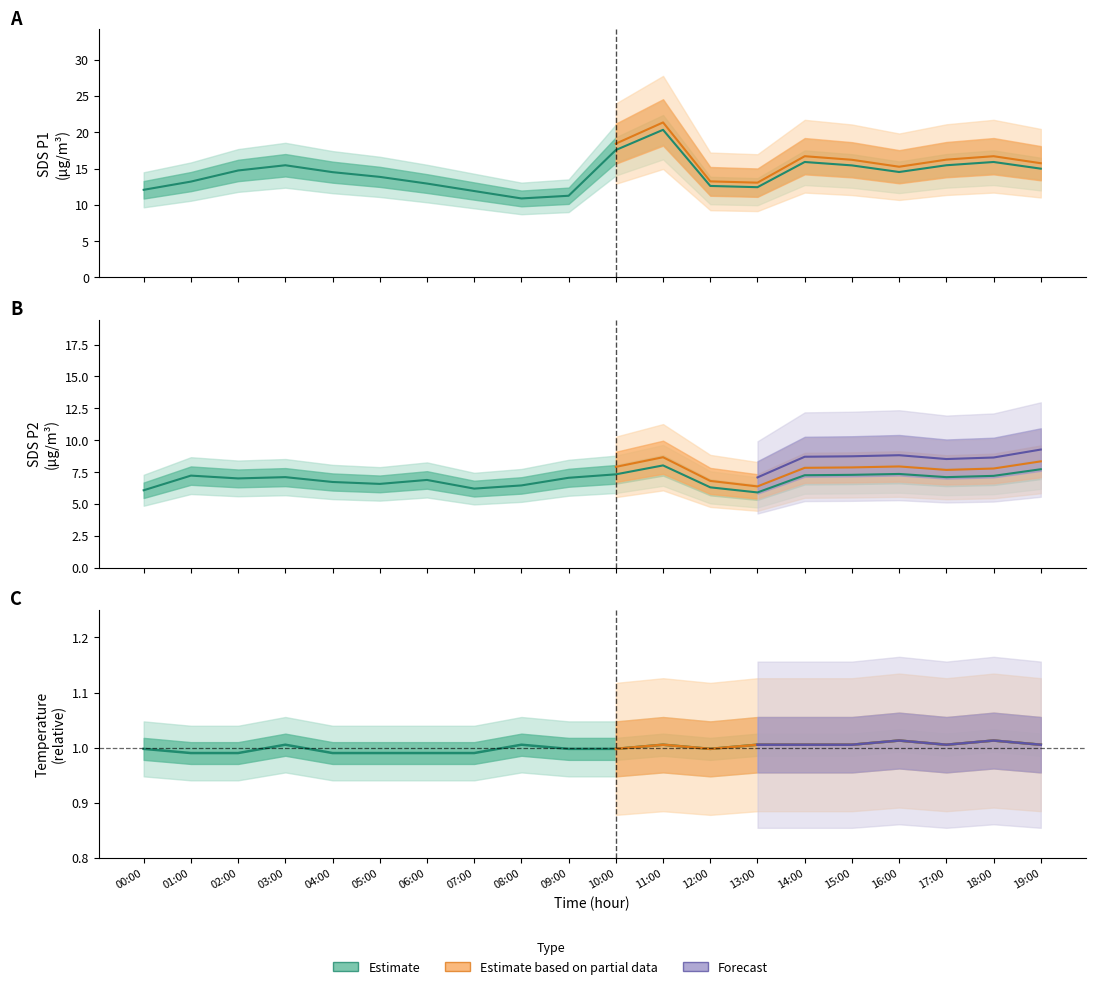

Which series has the largest range (max minus min)?

SDS_P1